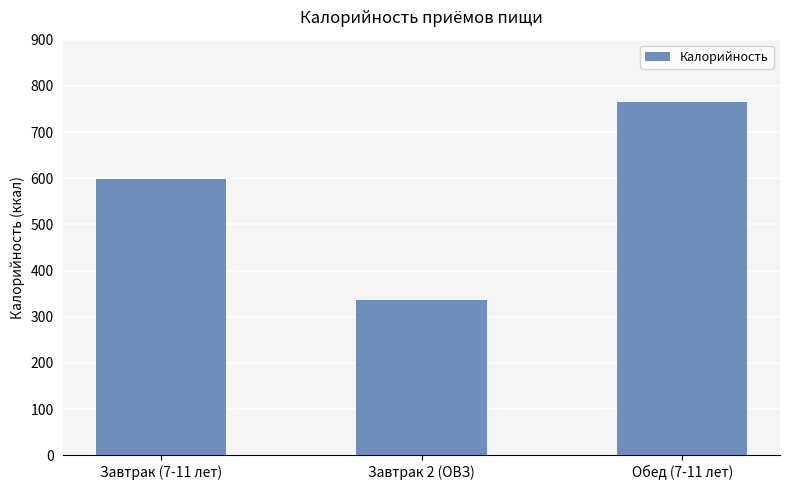

Which label corresponds to the largest value in the chart?

Обед (7-11 лет)